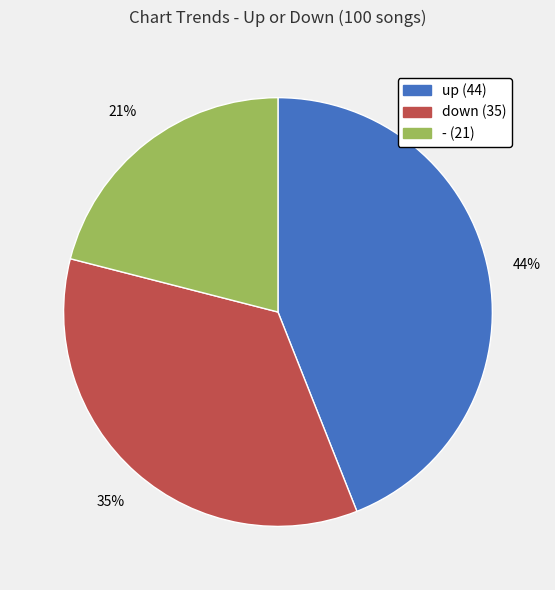

To the nearest percent, what portion does down represent?

35%